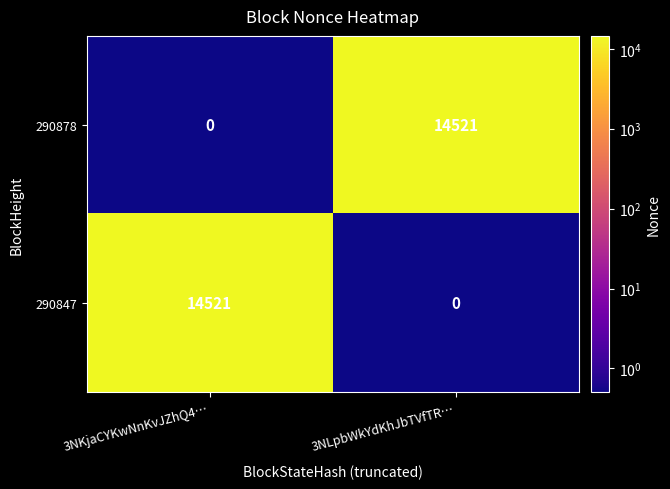

What is the total value across all series at 3NLpbWkYdKhJbTVfTR…?

14521